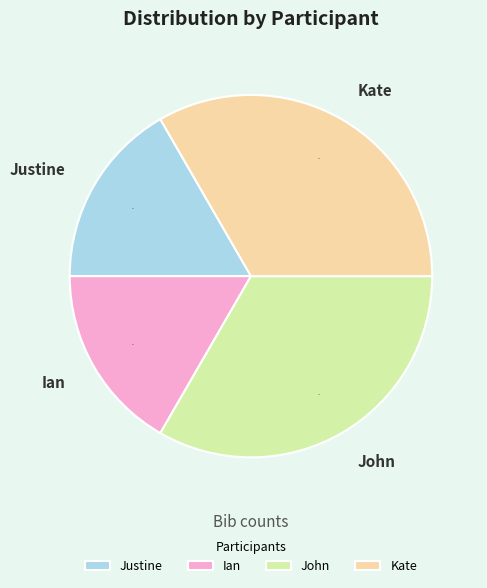

Which has a higher value, Ian or Kate?

Kate